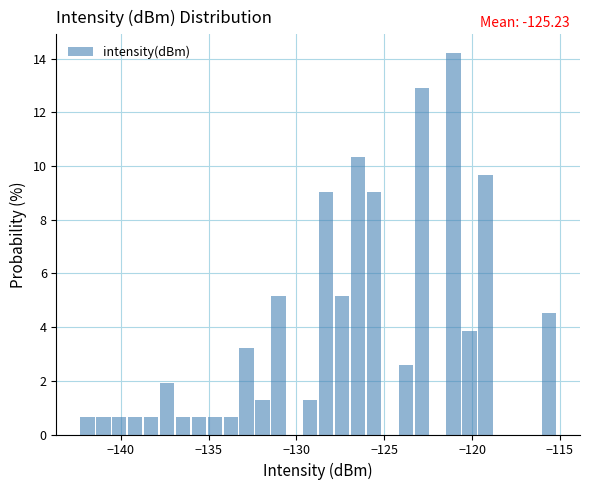

Read against the x-axis, roughly where is the centre of the tallest bar?

-121.0